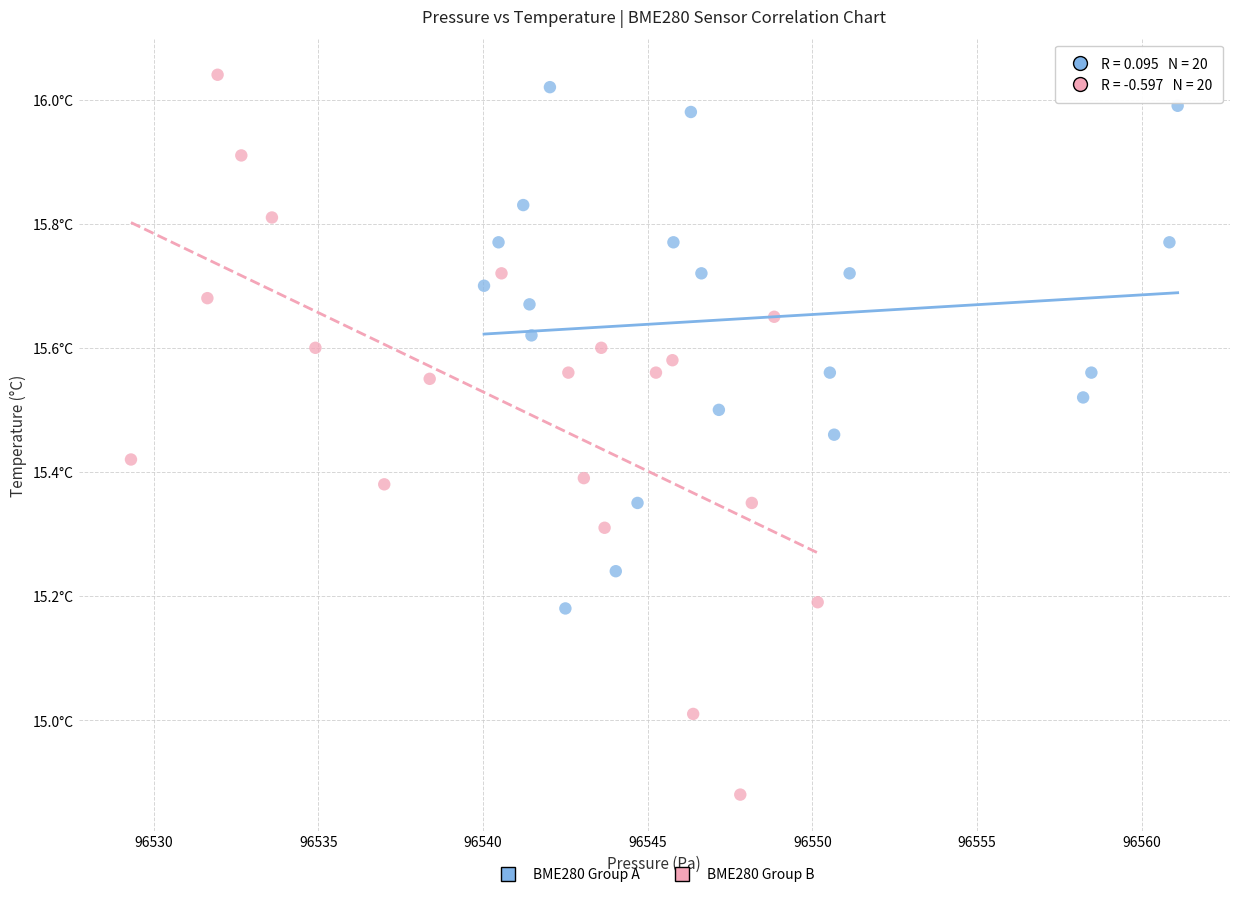

Which series contains the lowest Y value?

BME280 Group B